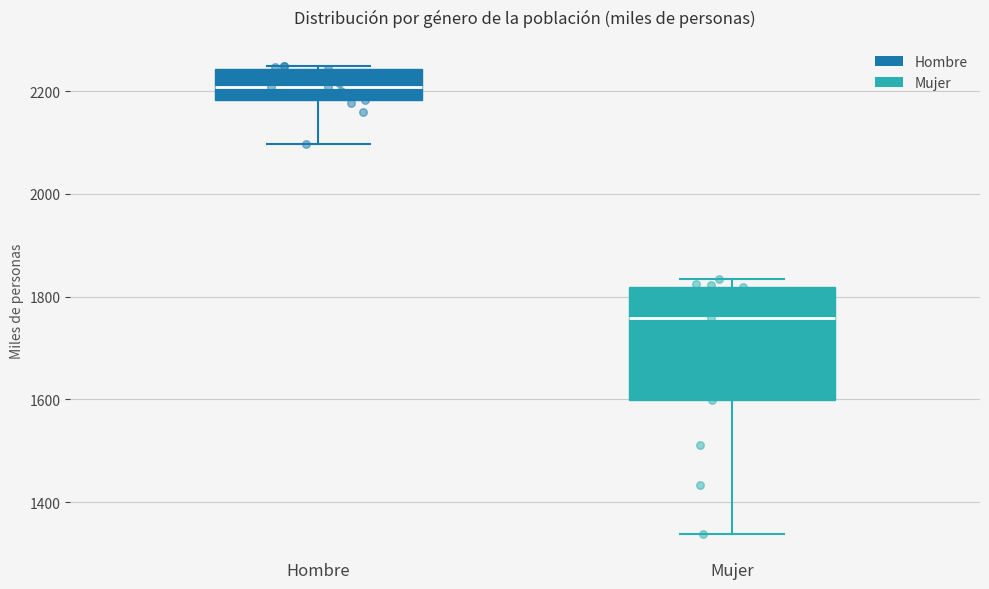

Reading left to right, transcribe this box plot: for each box, give where its median line is, the range the box spans, and where its two whiskers end, as read against the y-axis. The values are not printed on the chart, so give them approximately, as read against the axis.

Hombre: median 2200, box 2180 to 2240, whiskers 2100 to 2240
Mujer: median 1760, box 1600 to 1820, whiskers 1340 to 1840